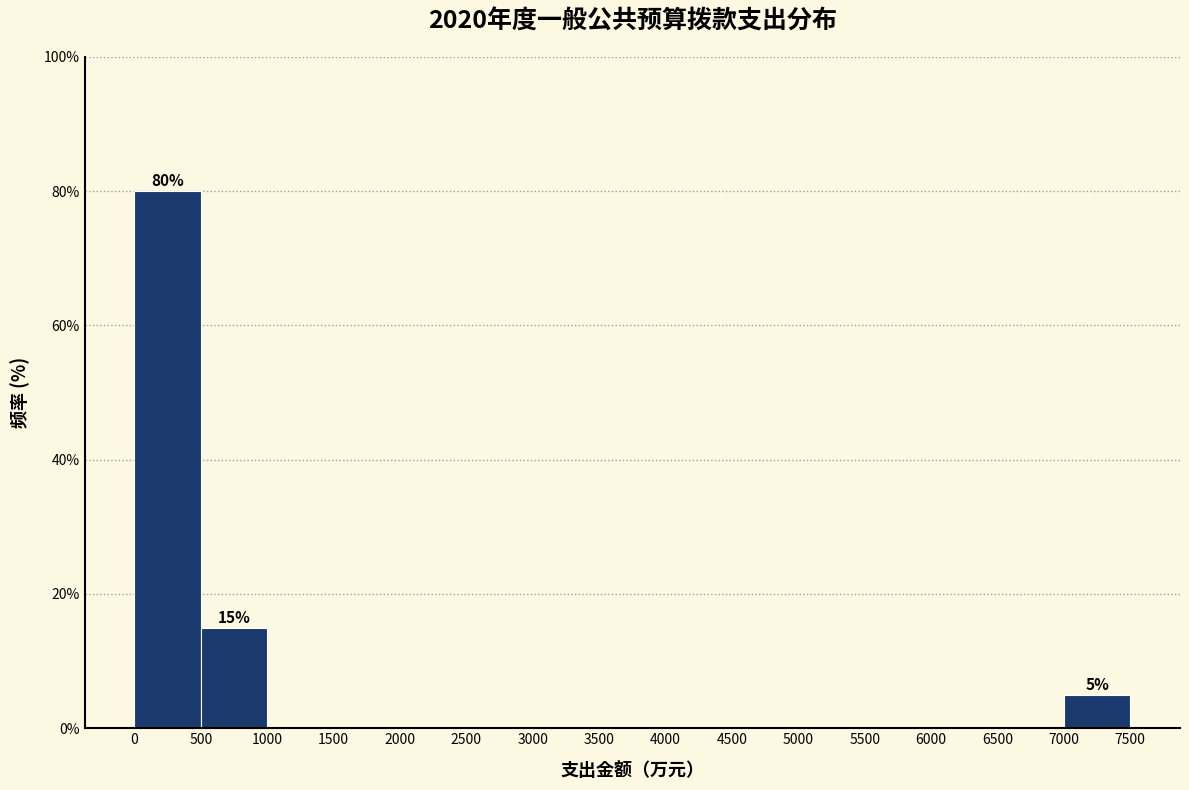

Which range on the x-axis has the tallest bar?

0 to 500